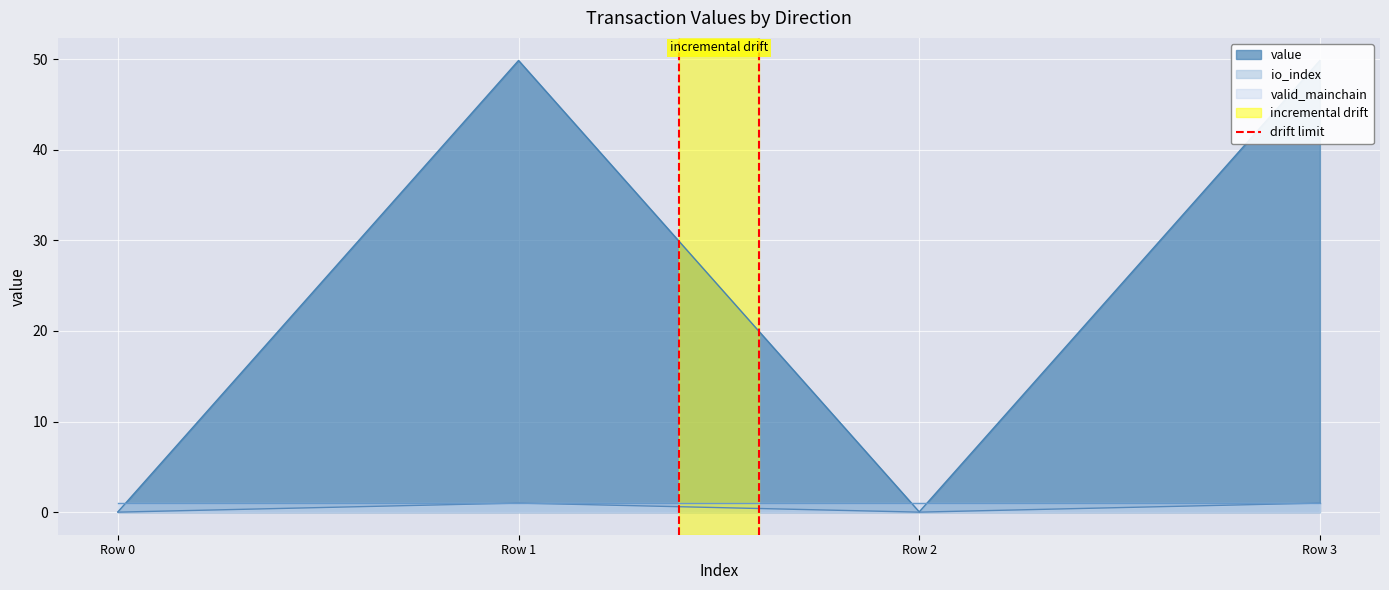

The io_index series shows 1 at Row 3. True or false?

True